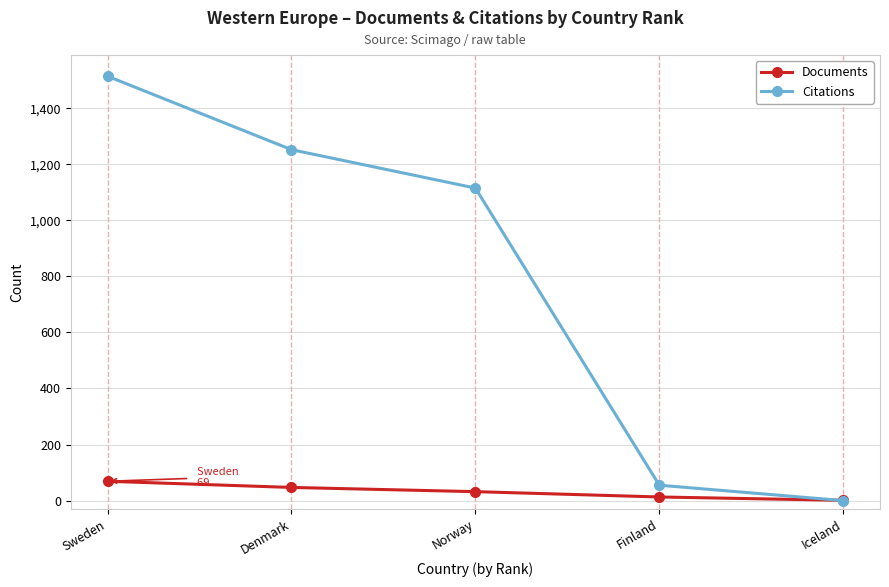

How many values in Citations are above zero?

4